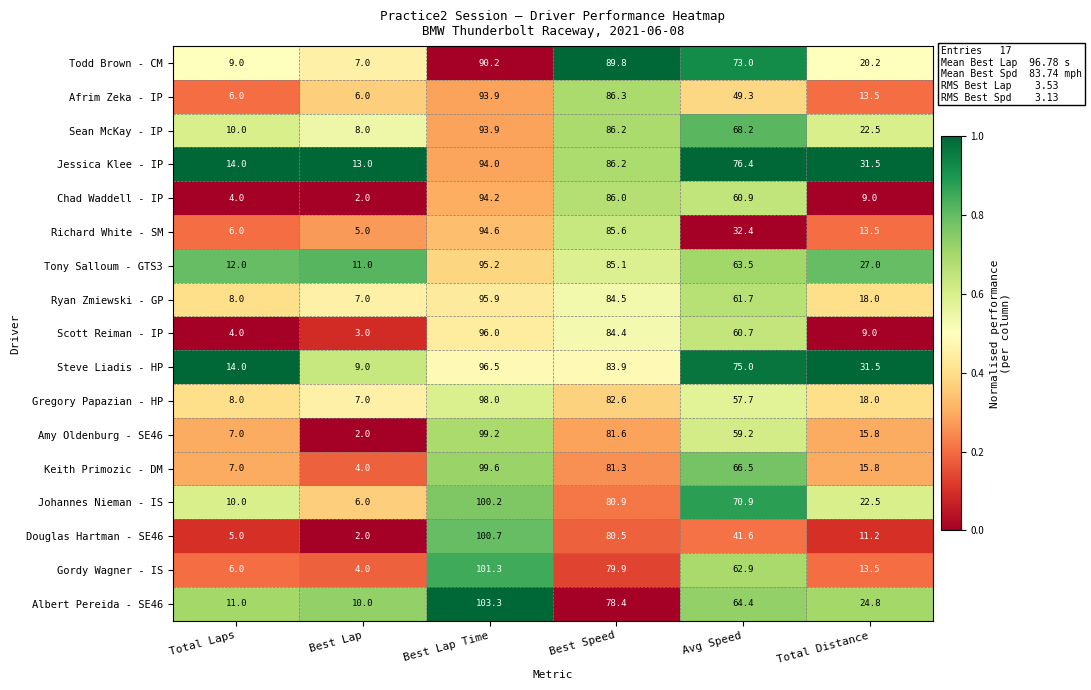

The value of Gordy Wagner - IS at Total Distance is 5.5. True or false?

False